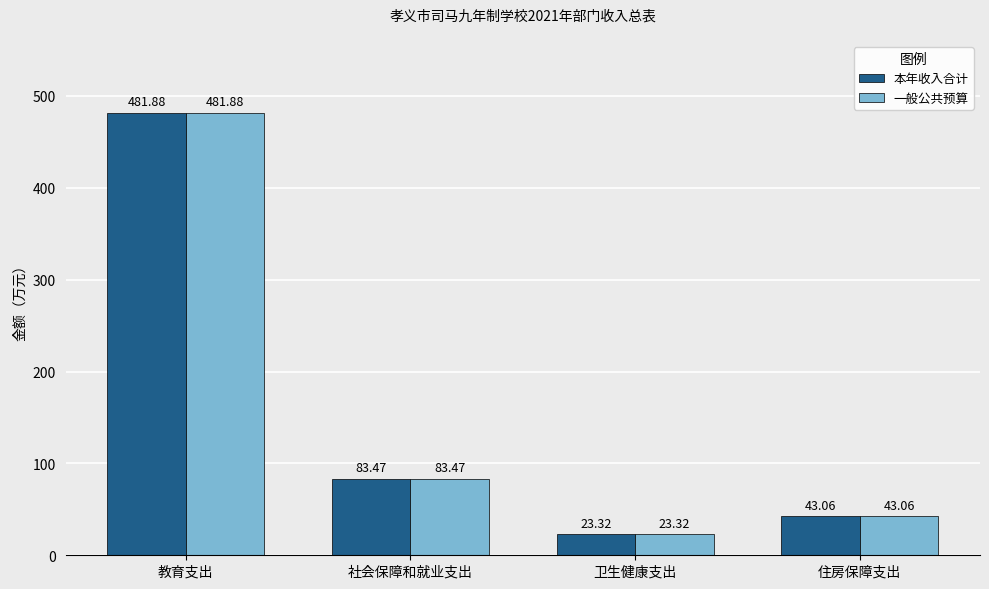

At which label does 一般公共预算 first exceed 83?

教育支出